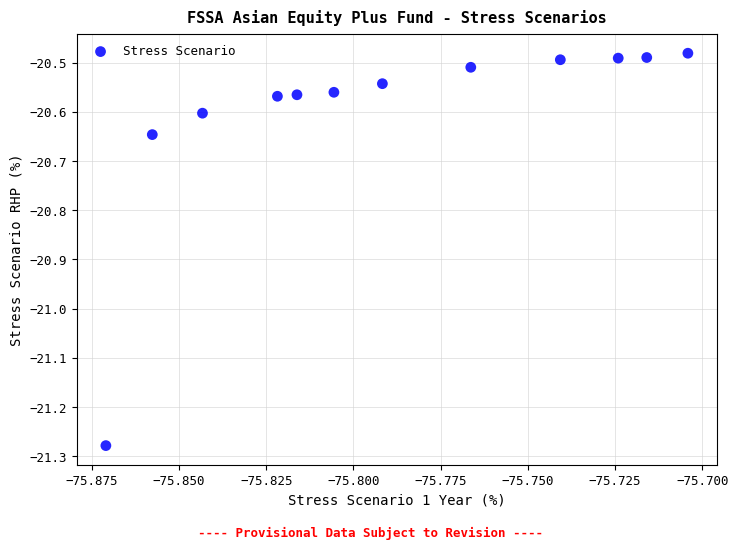

What is the average X value?

-75.8